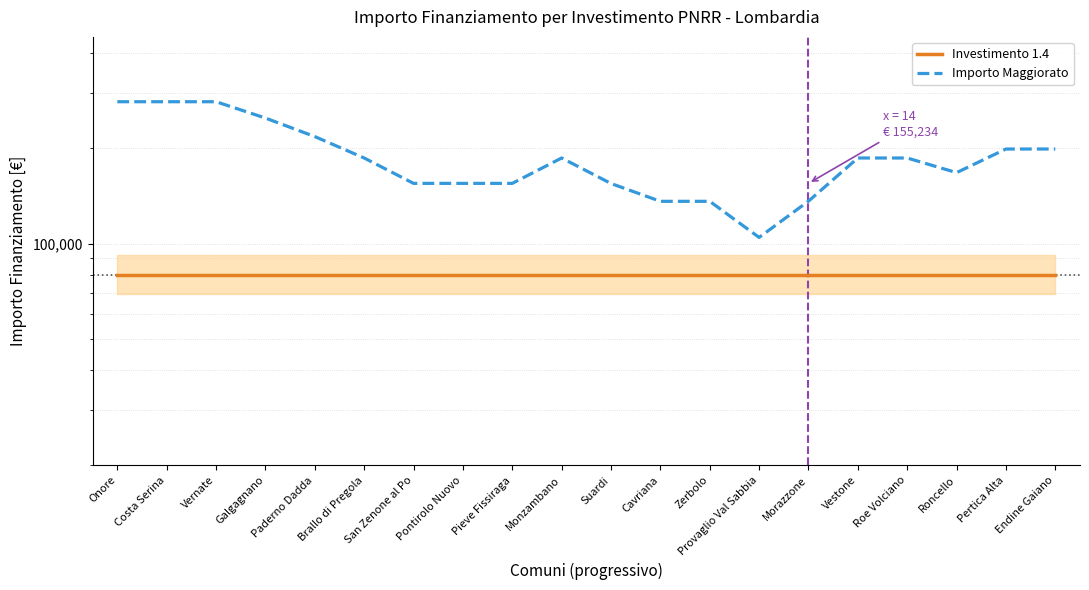

The Investimento 1.4 series shows 79922.0 at Suardi. True or false?

True